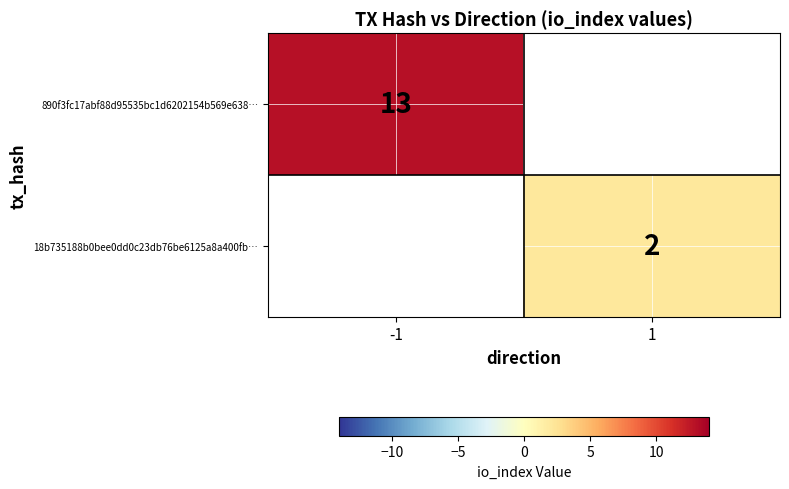

What is the minimum value shown in the chart?

2.0